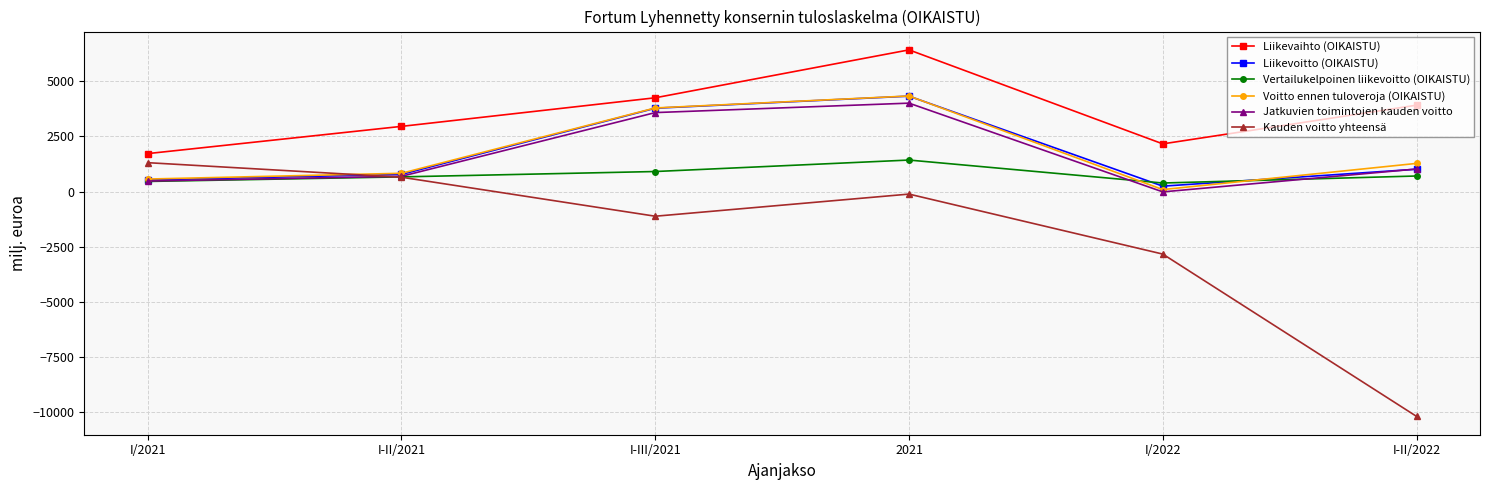

What are all the series names shown in the legend?

Liikevaihto (OIKAISTU), Liikevoitto (OIKAISTU), Vertailukelpoinen liikevoitto (OIKAISTU), Voitto ennen tuloveroja (OIKAISTU), Jatkuvien toimintojen kauden voitto, Kauden voitto yhteensä